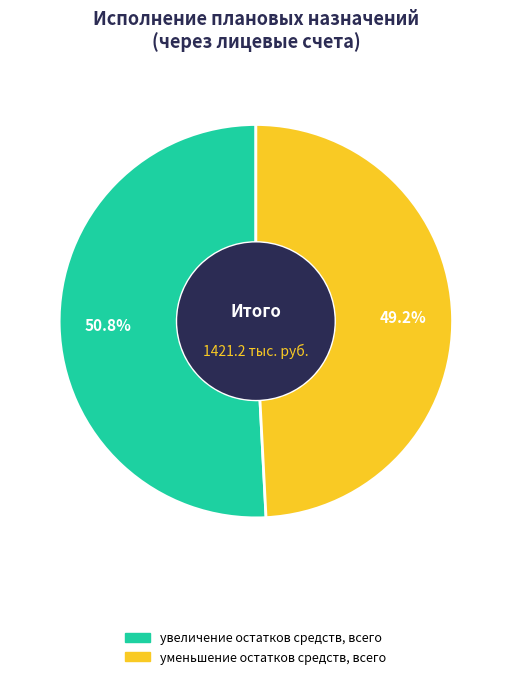

Is there a majority slice in this chart?

Yes